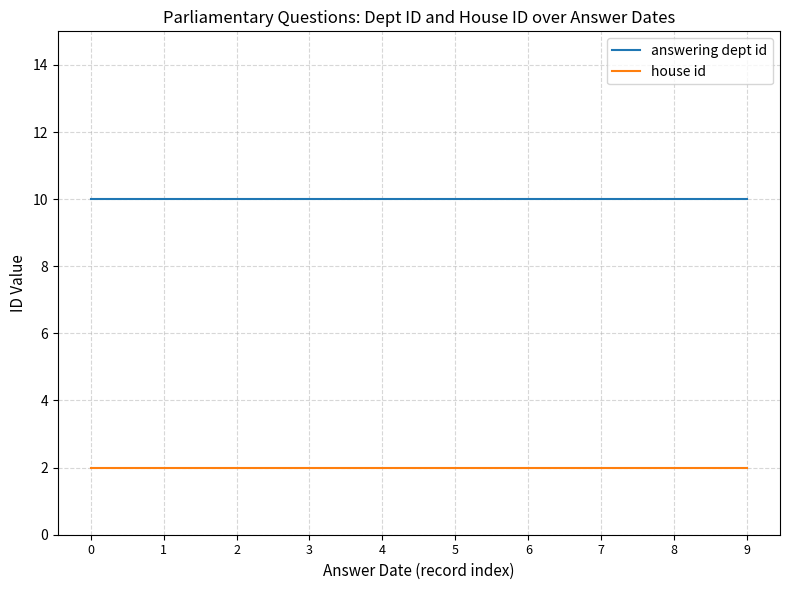

How many lines are shown in the chart?

2